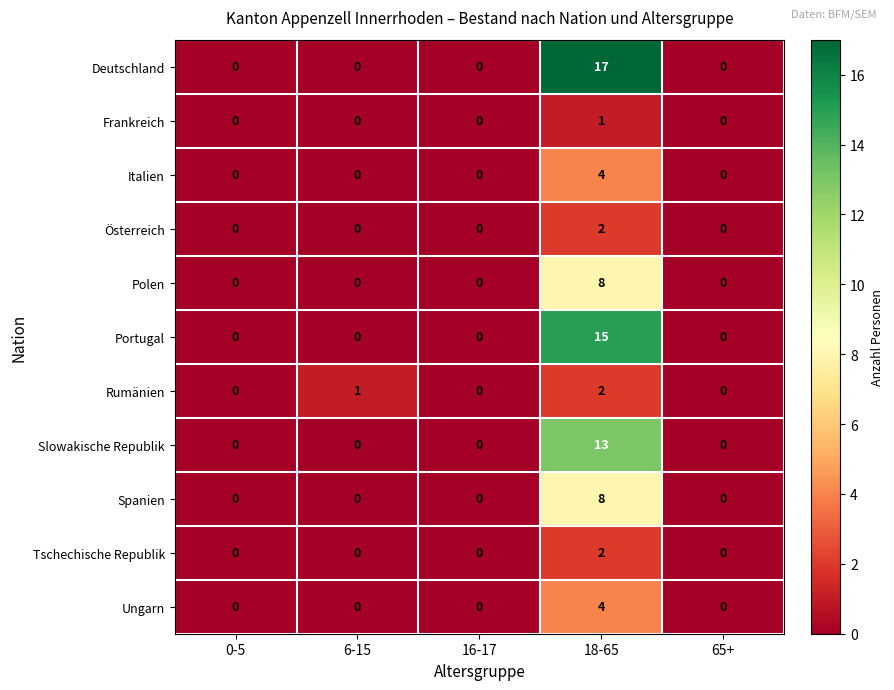

At how many categories does at least one series exceed 9?

1